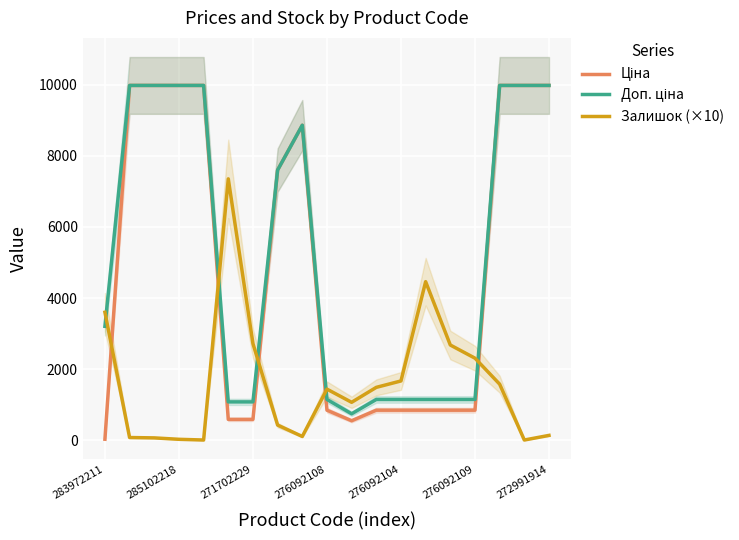

Is it true that Ціна equals 4904.1 at 272991914?

False